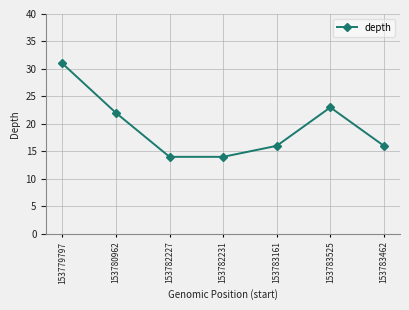

What is the label of the 6th point from the right?

153780962